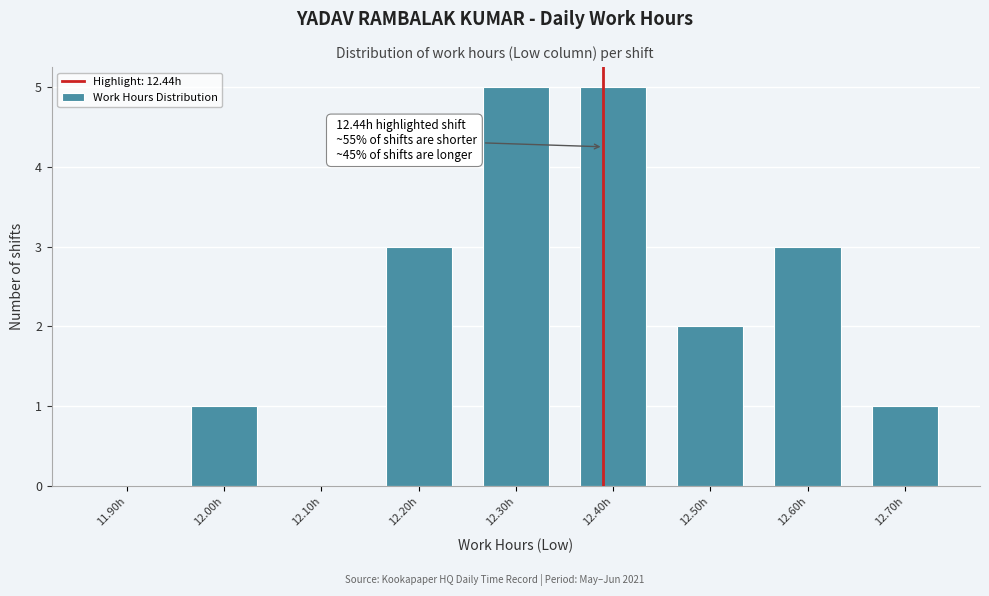

Reading left to right, list all the values displayed in this chart.

11.90h=0	12.00h=1	12.10h=0	12.20h=3	12.30h=5	12.40h=5	12.50h=2	12.60h=3	12.70h=1